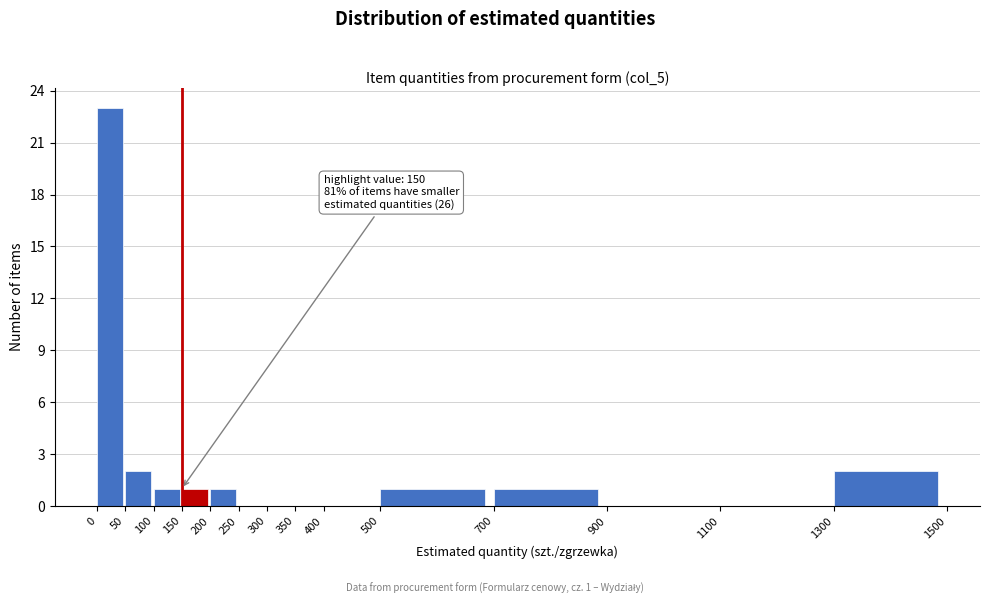

Which range on the x-axis has the tallest bar?

0 to 50